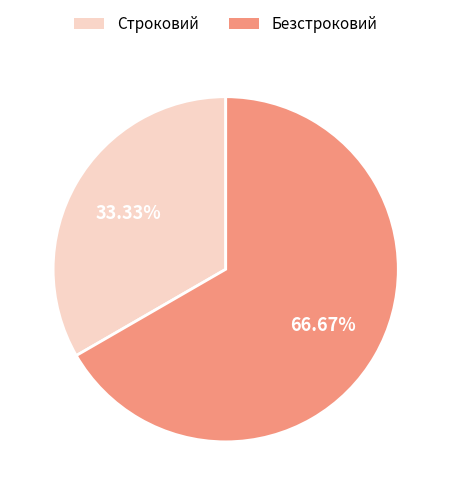

To the nearest percent, what portion does Безстроковий represent?

67%